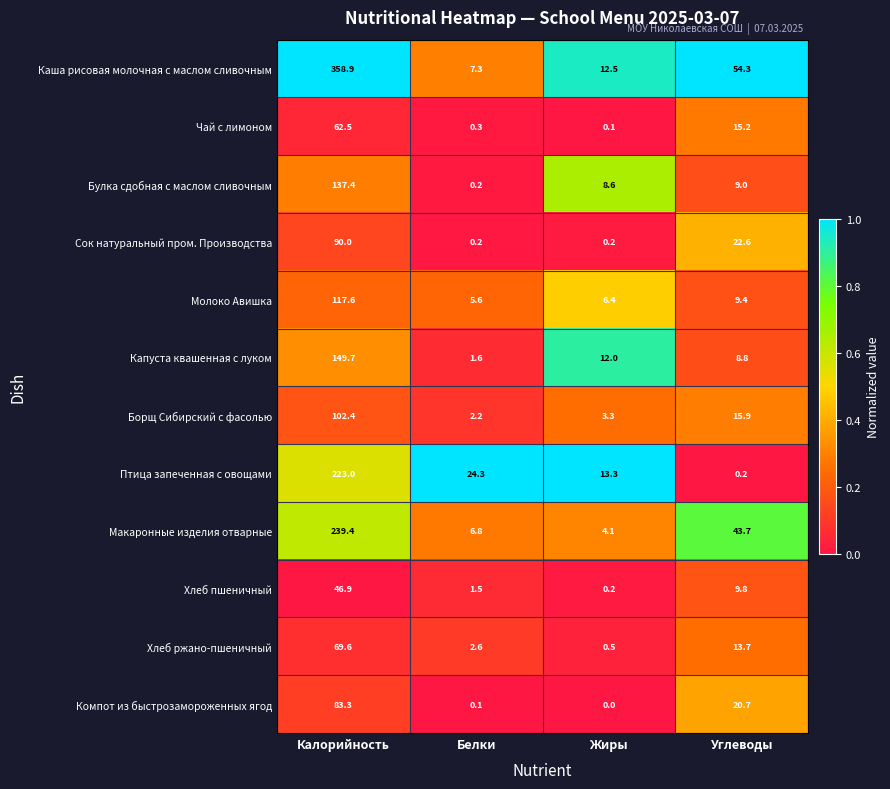

The value of Хлеб пшеничный at Калорийность is 46.9. True or false?

True